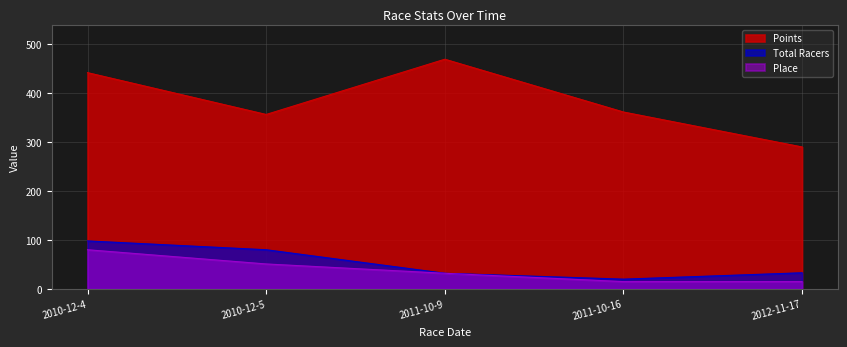

At which category is the sum across all series the highest?

2010-12-4